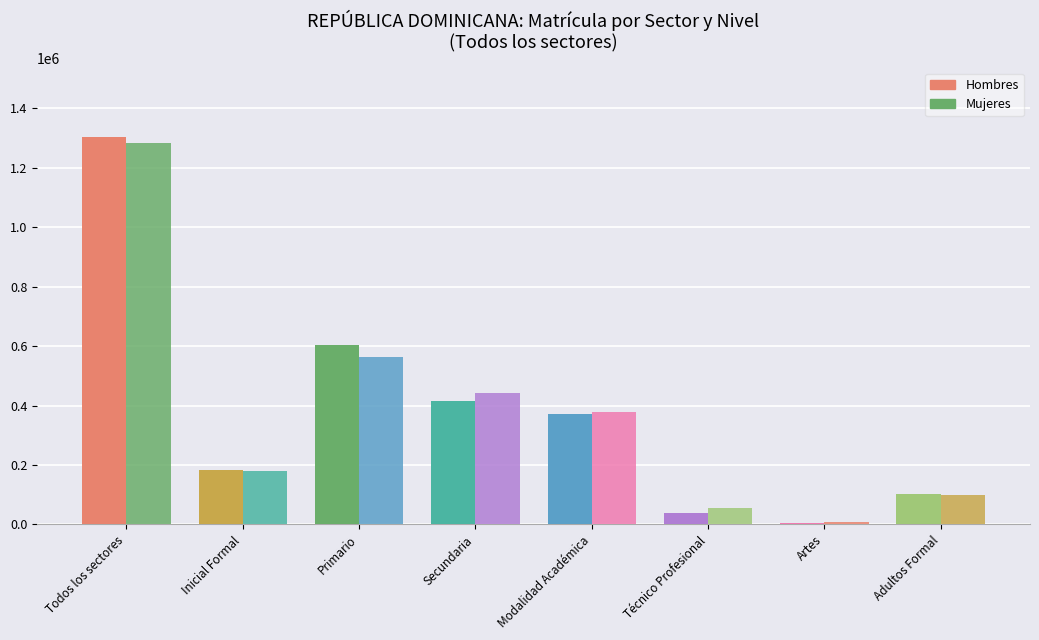

What is the total value across all series at Técnico Profesional?

92148